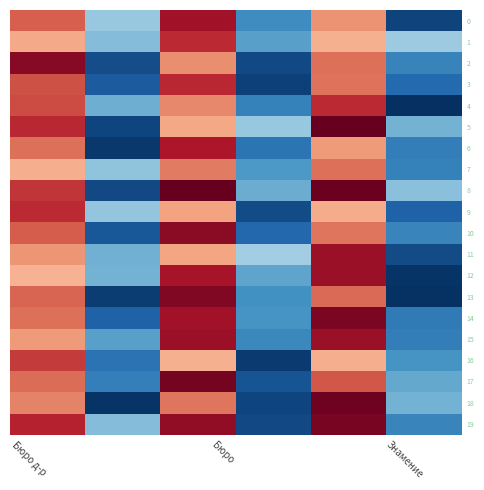

Which series has the largest total across all categories?

8